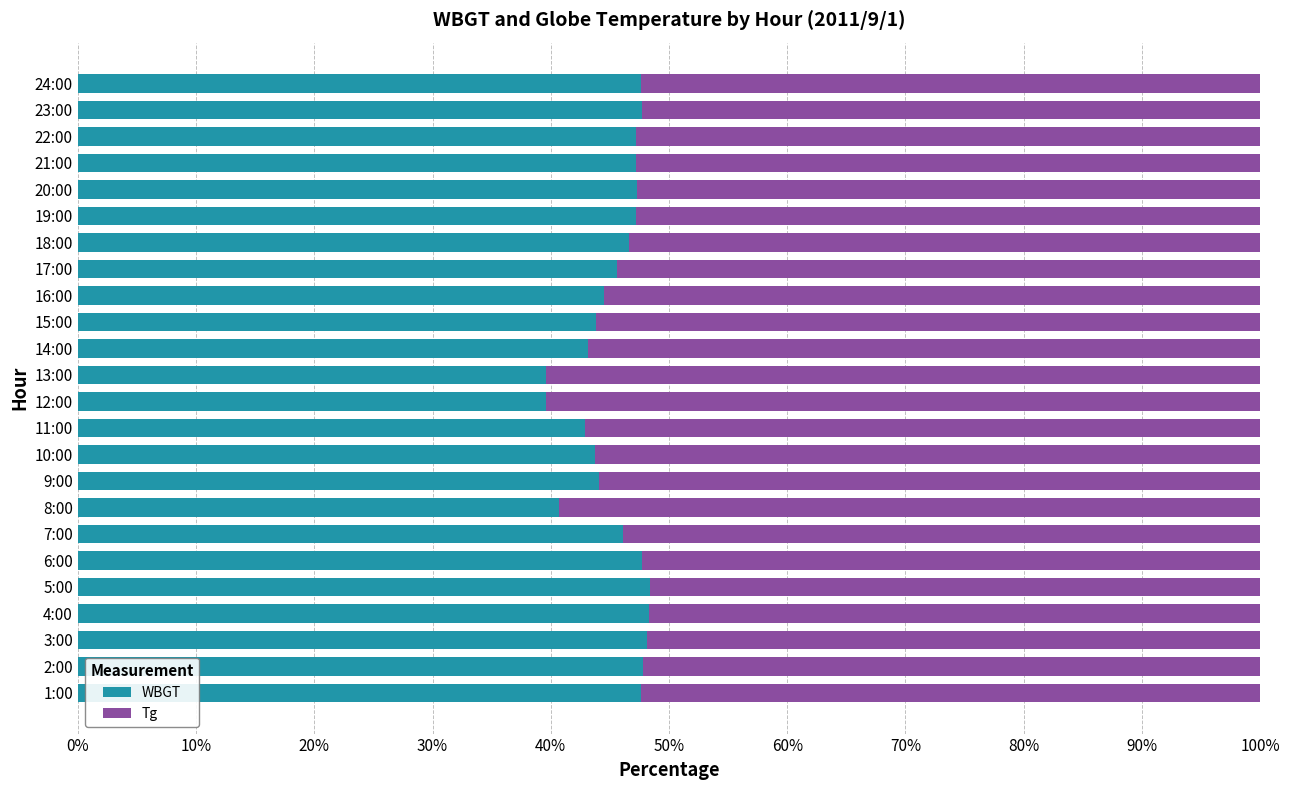

What is the total value across all series at 15:00?

100.0